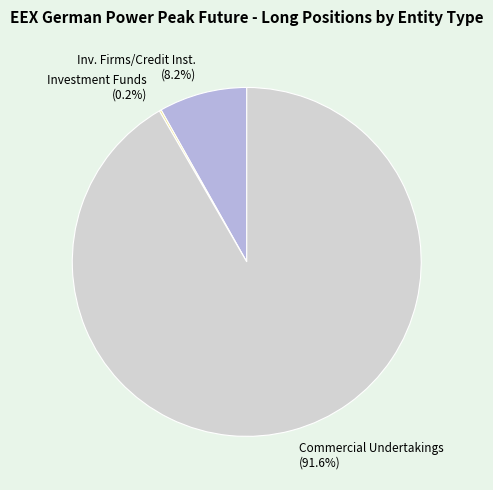

What is the ratio of the value at Commercial Undertakings (91.6%) to the value at Inv. Firms/Credit Inst. (8.2%)?

11.2